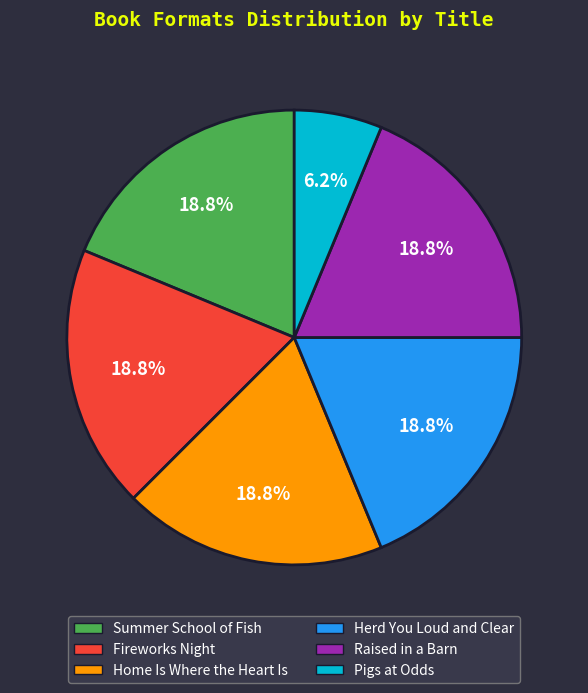

How many slices are in this pie chart?

6